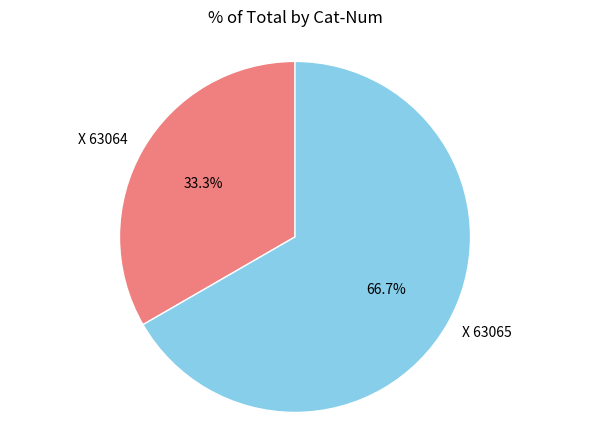

Rank the categories by value from highest to lowest.

X 63065, X 63064